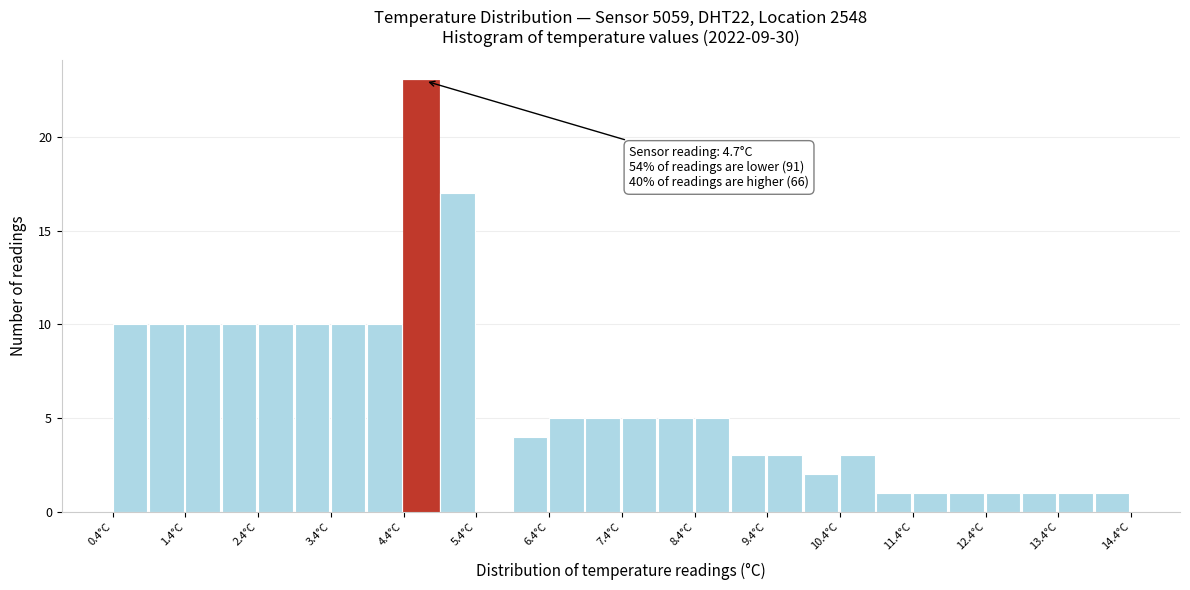

Over which range of the x-axis is the bar tallest?

4.4 to 4.9